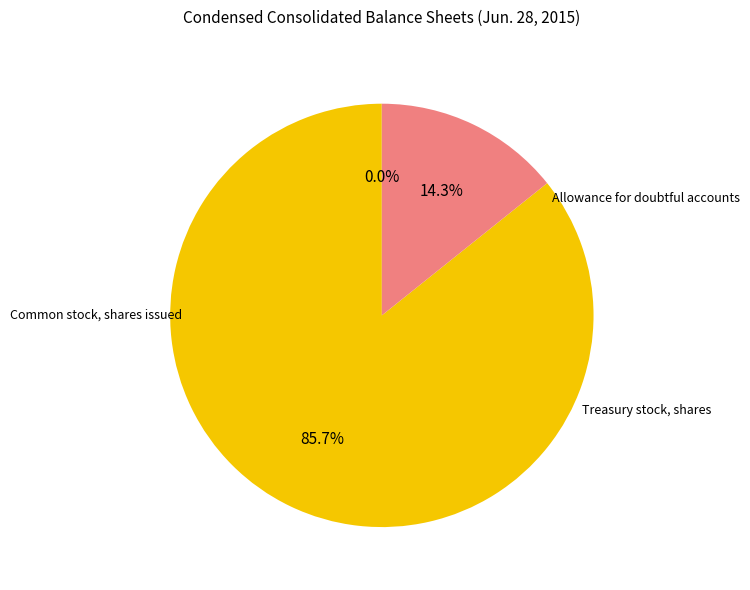

Does any single category account for the majority?

Yes